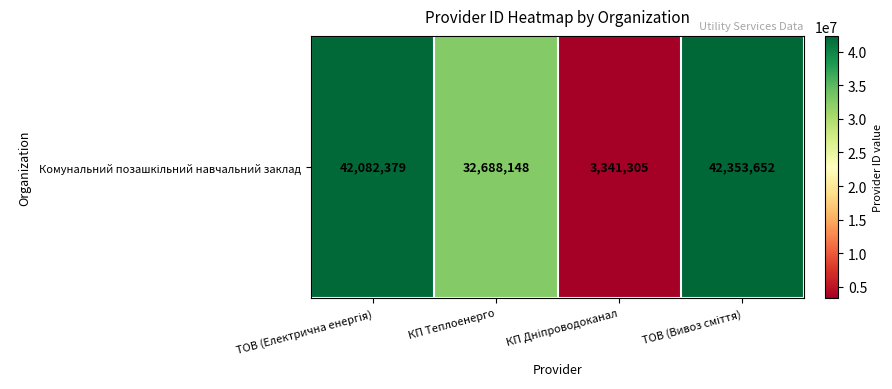

Between КП Теплоенерго and КП Дніпроводоканал, which is larger?

КП Теплоенерго